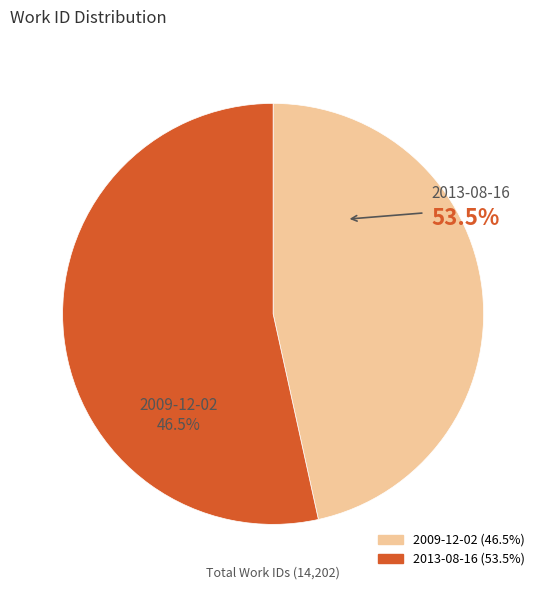

Does any single category account for the majority?

Yes